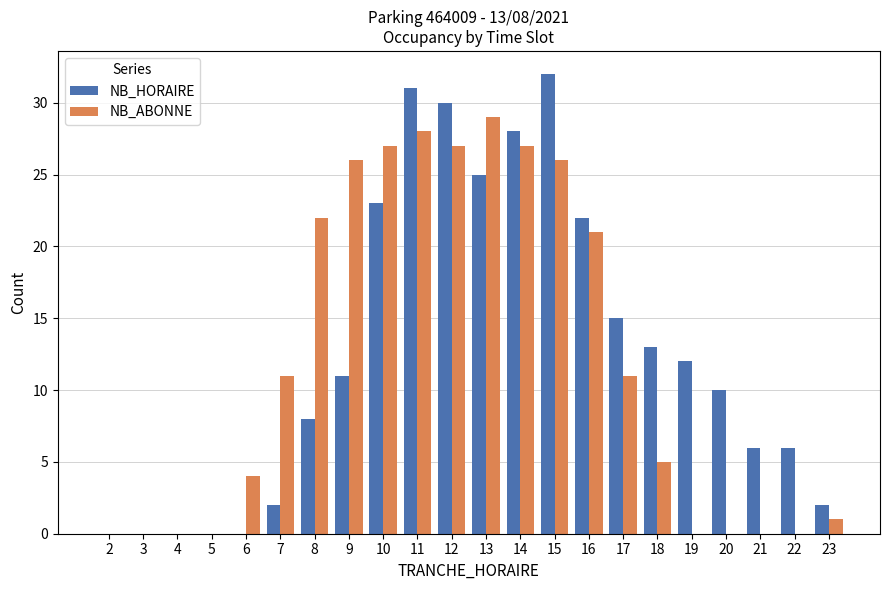

Reading right to left, extract all data points from this chart.

NB_HORAIRE: 2	6	6	10	12	13	15	22	32	28	25	30	31	23	11	8	2	0	0	0	0	0
NB_ABONNE: 1	0	0	0	0	5	11	21	26	27	29	27	28	27	26	22	11	4	0	0	0	0